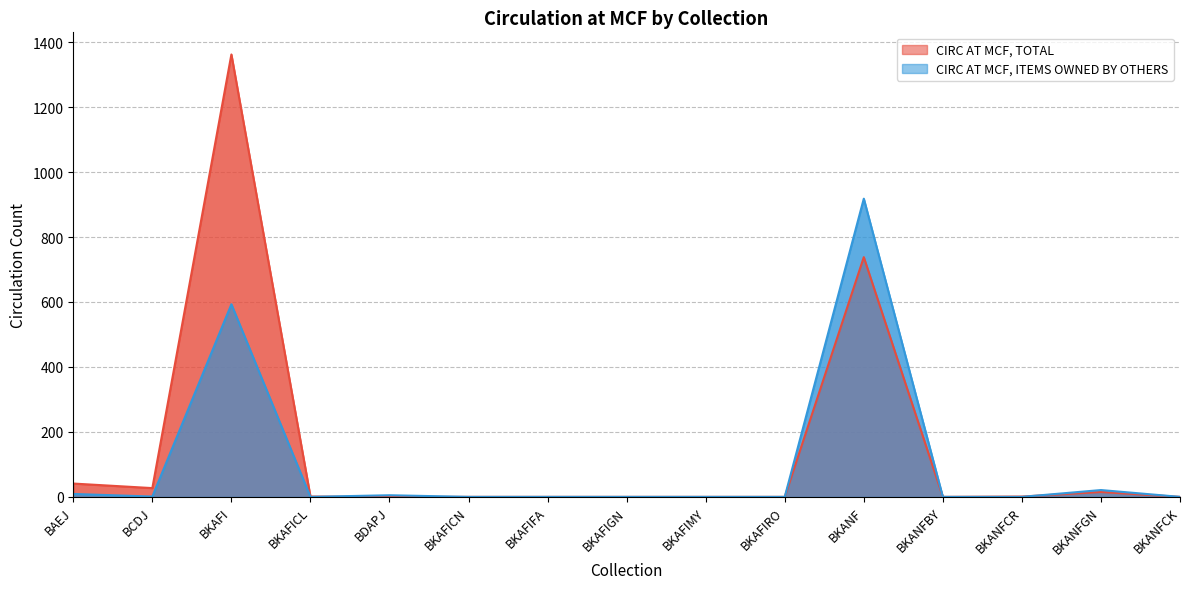

Does the chart display data point markers on the line(s)?

No